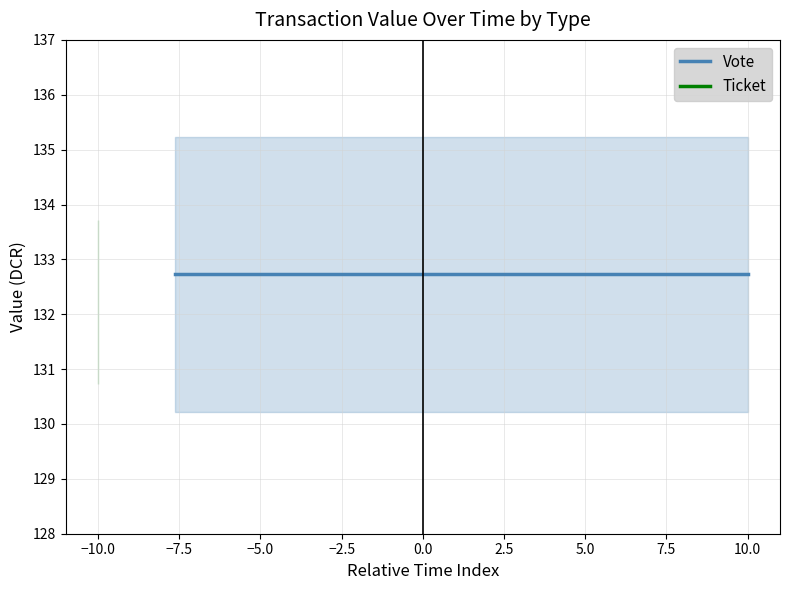

Does the chart display data point markers on the line(s)?

No